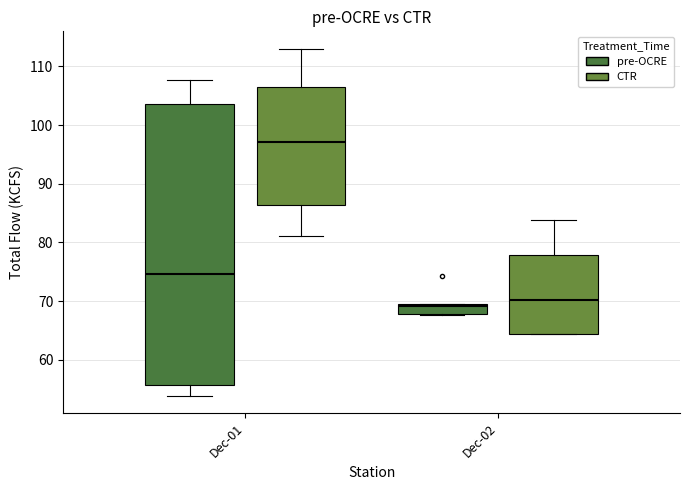

Reading left to right, transcribe this box plot: for each box, give where its median line is, the range the box spans, and where its two whiskers end, as read against the y-axis. The values are not printed on the chart, so give them approximately, as read against the axis.

Dec-01 (pre-OCRE): median 75, box 56 to 104, whiskers 54 to 108
Dec-01 (CTR): median 97, box 86 to 106, whiskers 81 to 113
Dec-02 (pre-OCRE): median 69 (just below the box's upper edge), box 68 to 69, whiskers 68 to 70
Dec-02 (CTR): median 70, box 64 to 78, whiskers 64 to 84